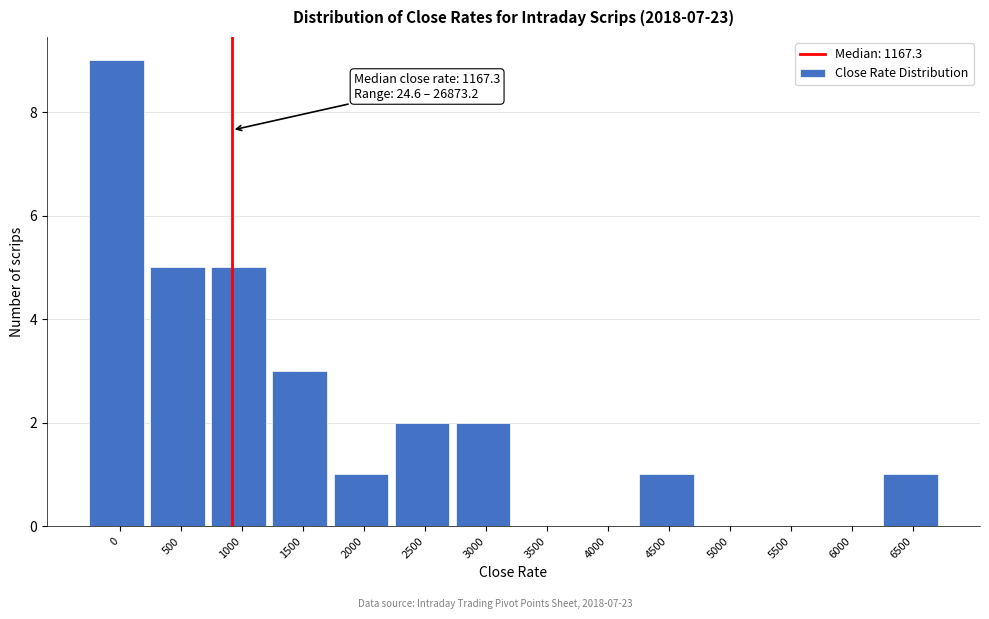

Reading left to right, transcribe all the data shown in this chart.

0=9	500=5	1000=5	1500=3	2000=1	2500=2	3000=2	3500=0	4000=0	4500=1	5000=0	5500=0	6000=0	6500=1